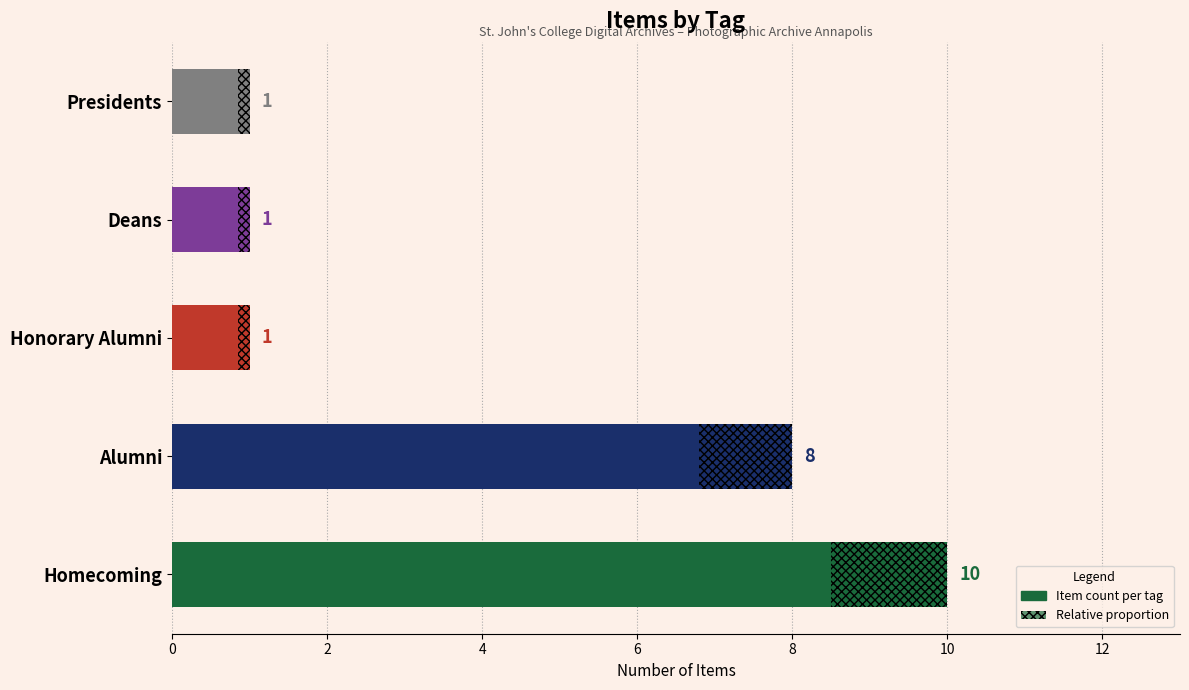

Does the chart contain any negative values?

No